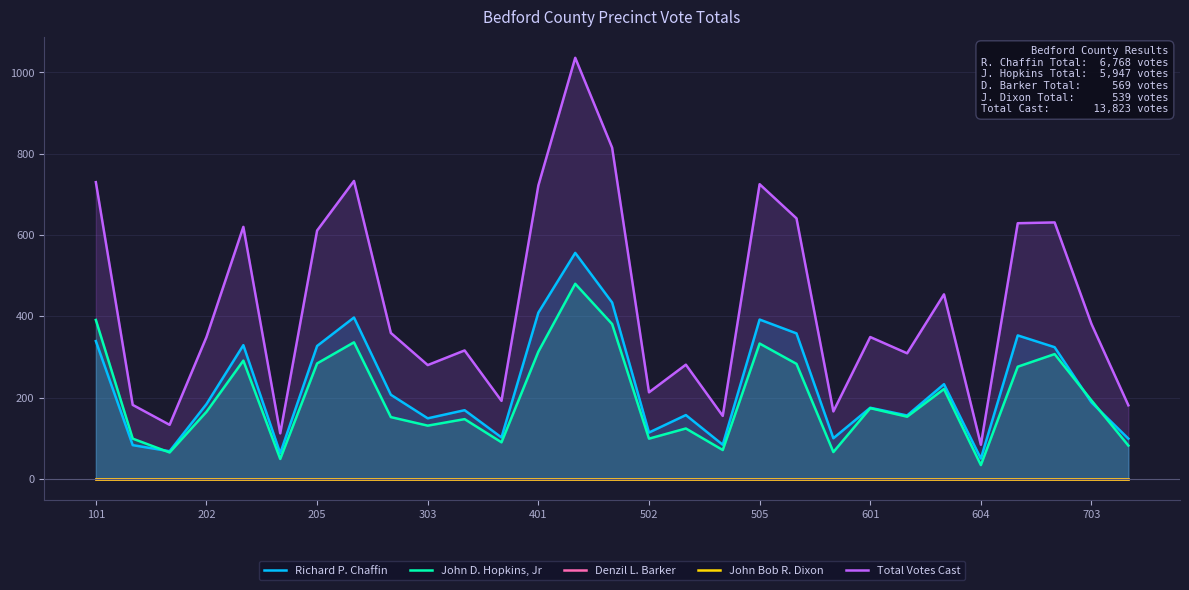

The Richard P. Chaffin series shows 157 at 16. True or false?

True